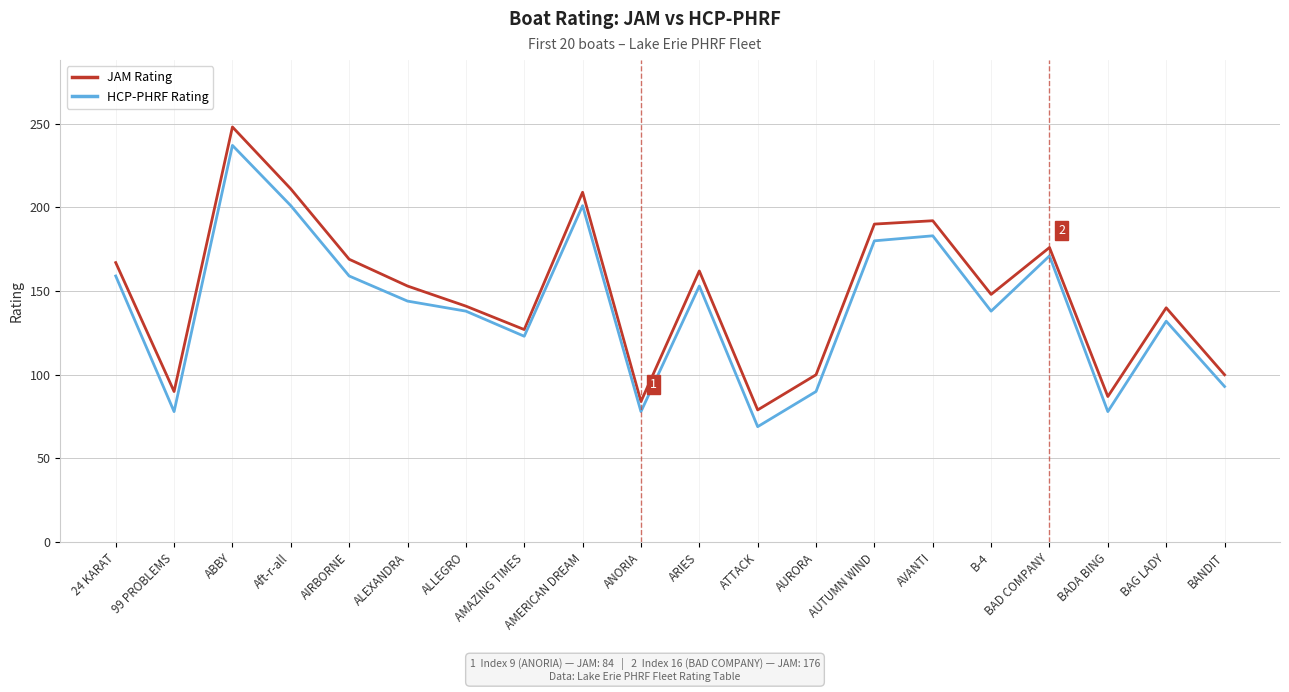

What is the difference between the HCP-PHRF Rating values at ATTACK and BANDIT?

24